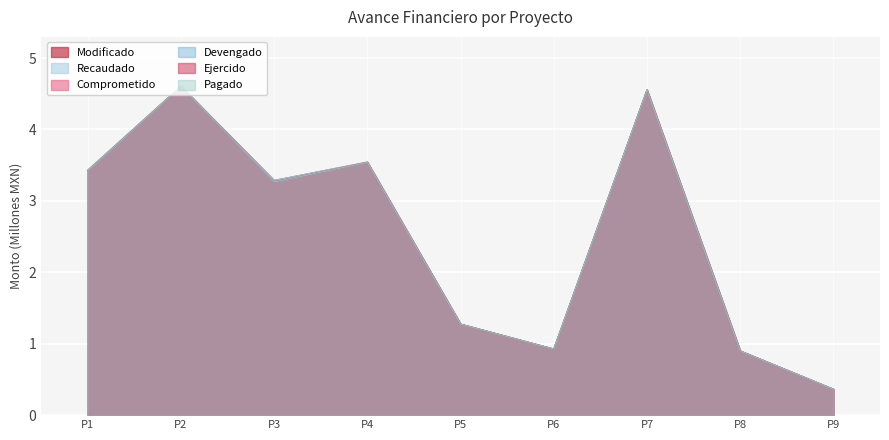

Rank the series by their maximum value, from lowest to highest.

Modificado, Recaudado, Comprometido, Devengado, Ejercido, Pagado